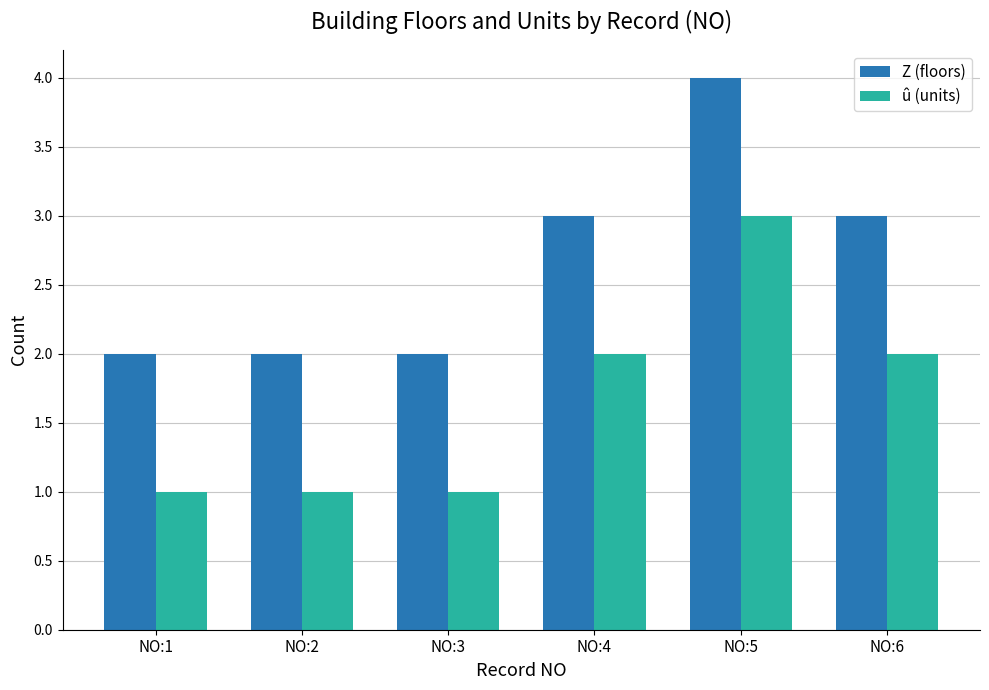

What value does the Z (floors) series have at NO:6?

3